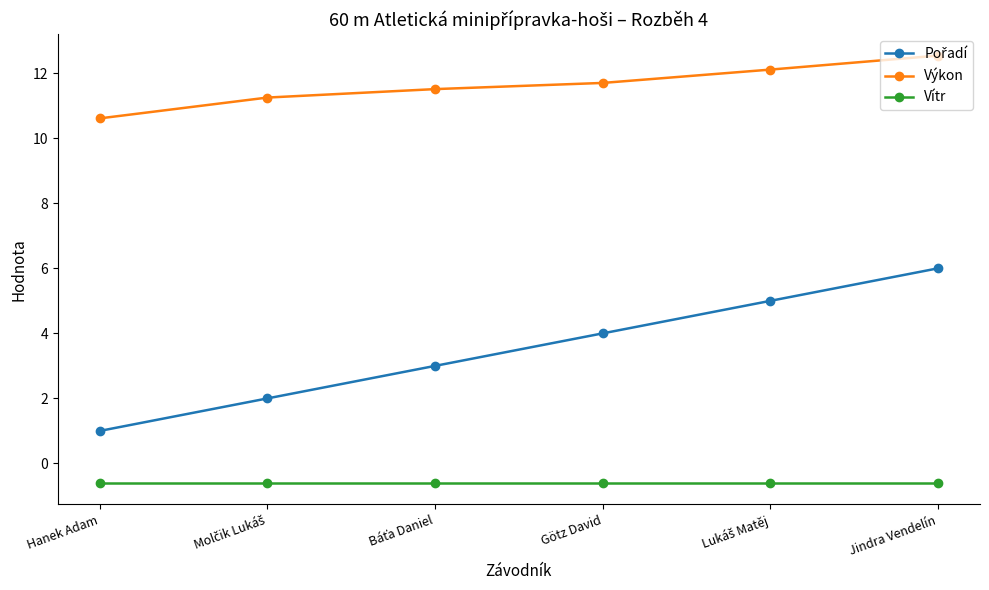

True or false: Výkon has more than 2 interior local peaks.

False